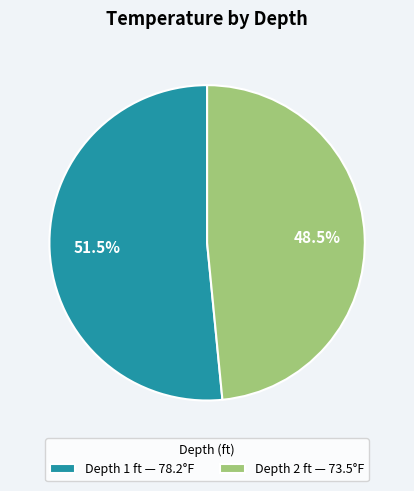

Between Depth 1 and Depth 2, which is larger?

Depth 1